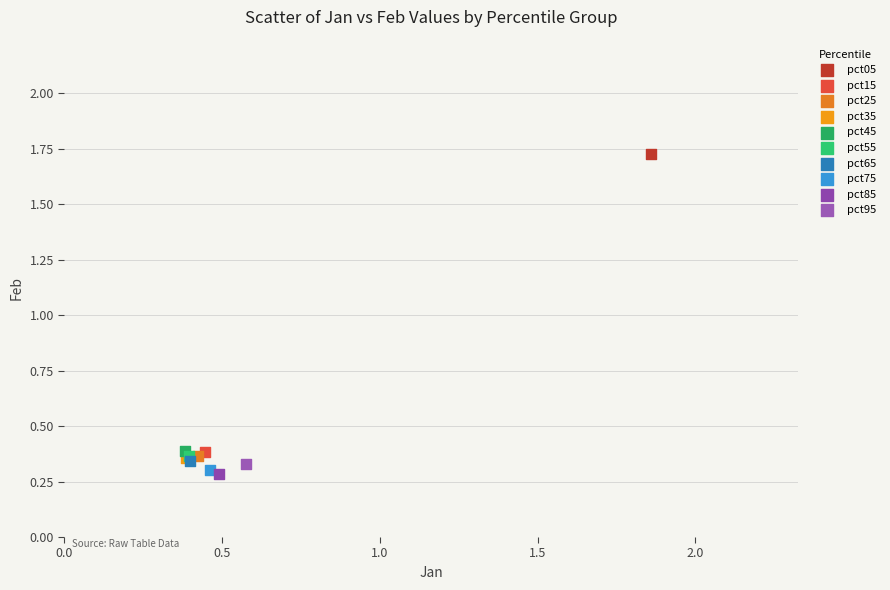

What are all the series names shown in the legend?

pct05, pct15, pct25, pct35, pct45, pct55, pct65, pct75, pct85, pct95